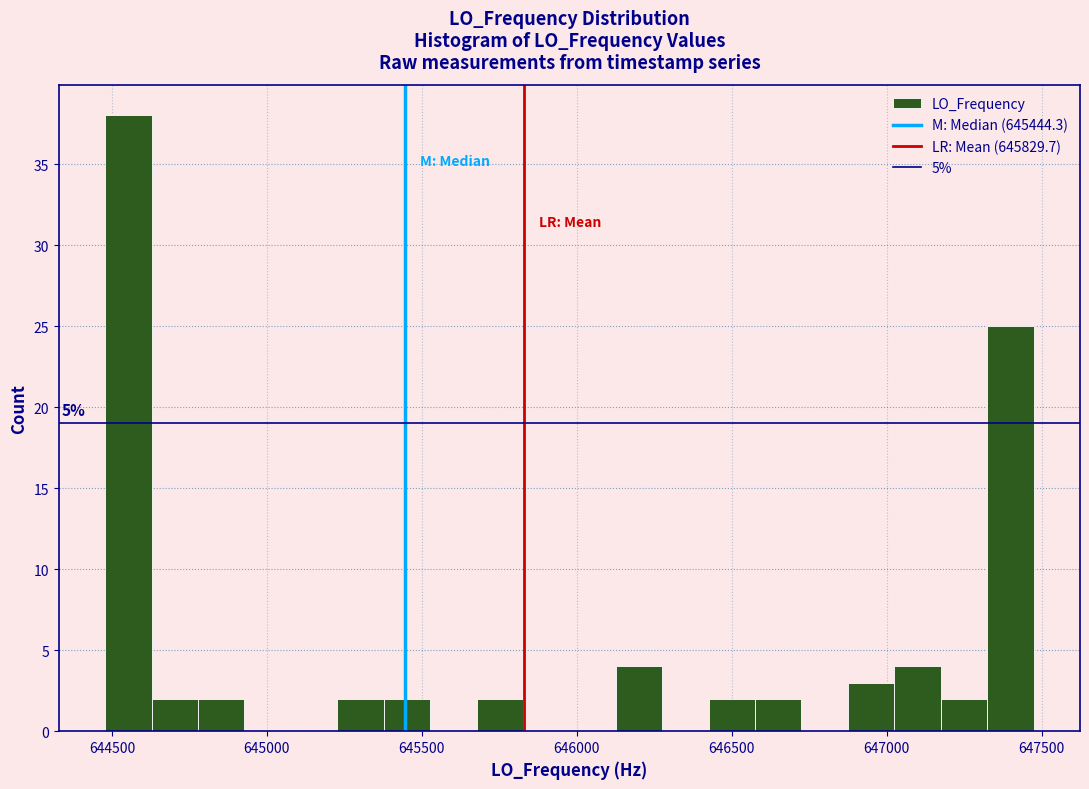

Around what value on the x-axis is the tallest bar? Give the approximate position of its centre, as read against the axis.

644550